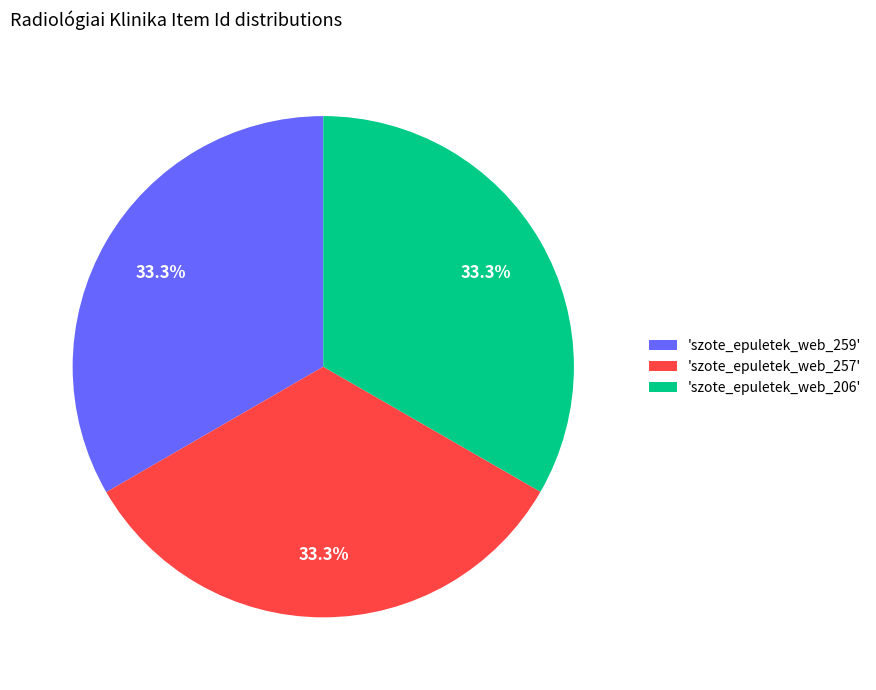

Approximately how many times larger is the value at 'szote_epuletek_web_206' compared to 'szote_epuletek_web_259'?

1.0